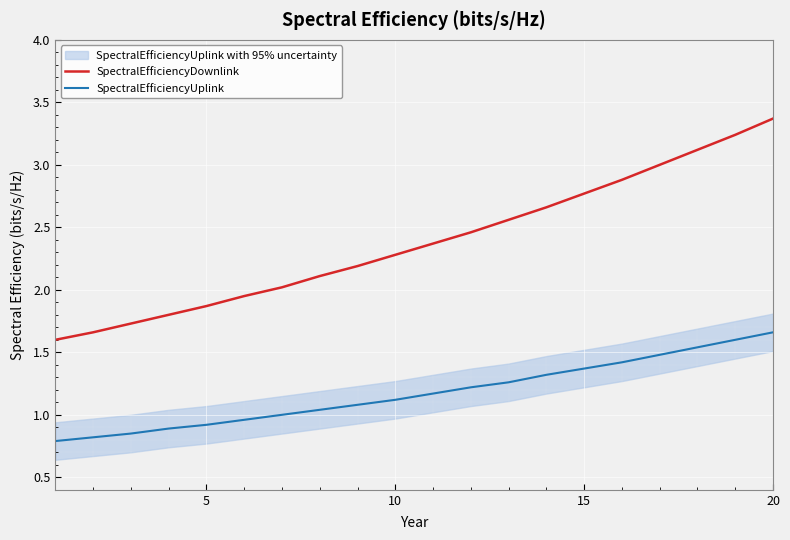

True or false: SpectralEfficiencyDownlink has a value of 1.9 at 5.

True